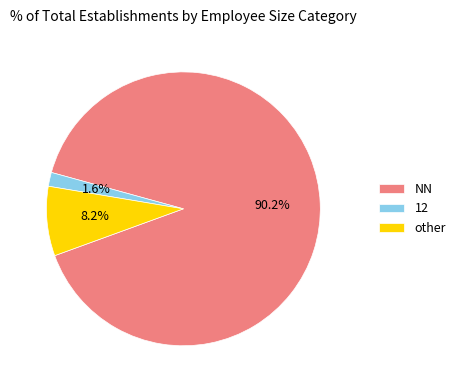

Rank the categories by value from lowest to highest.

12, other, NN